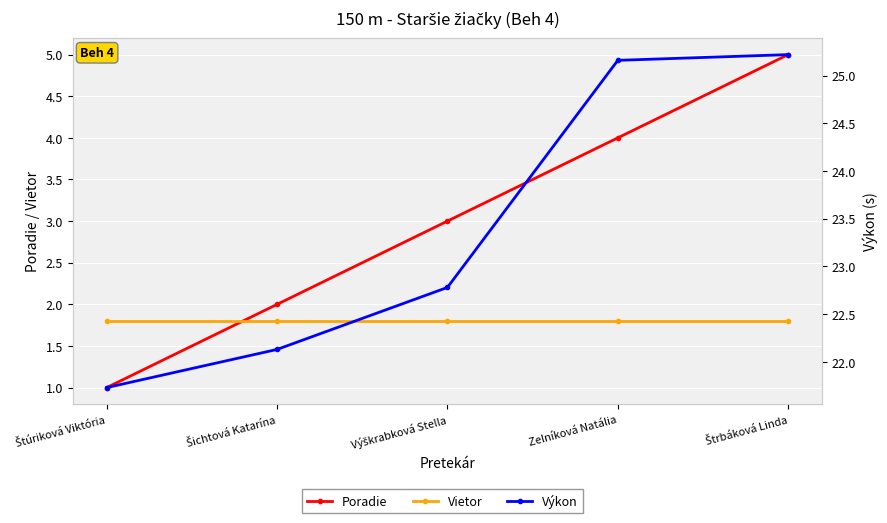

What are all the series names shown in the legend?

Poradie, Vietor, Výkon